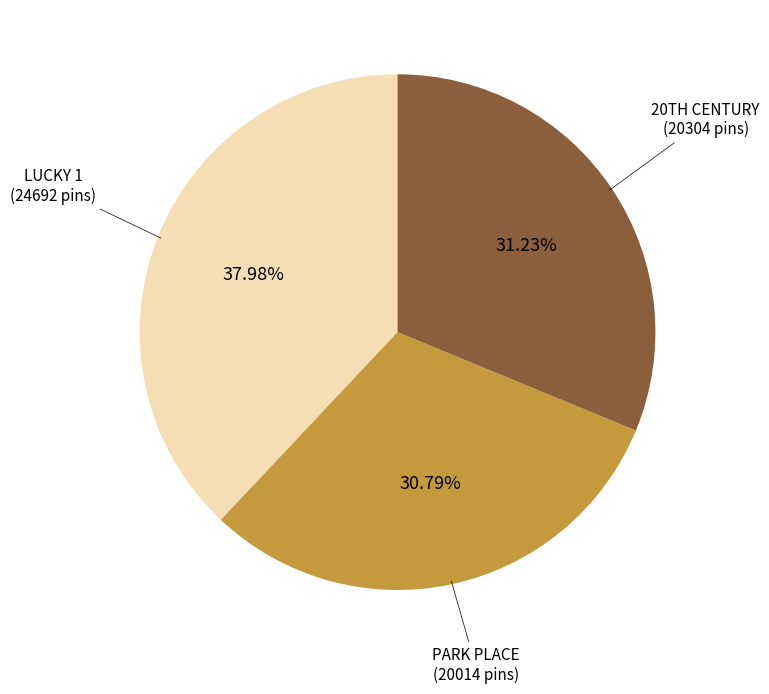

Is there any slice that represents more than half of the pie?

No